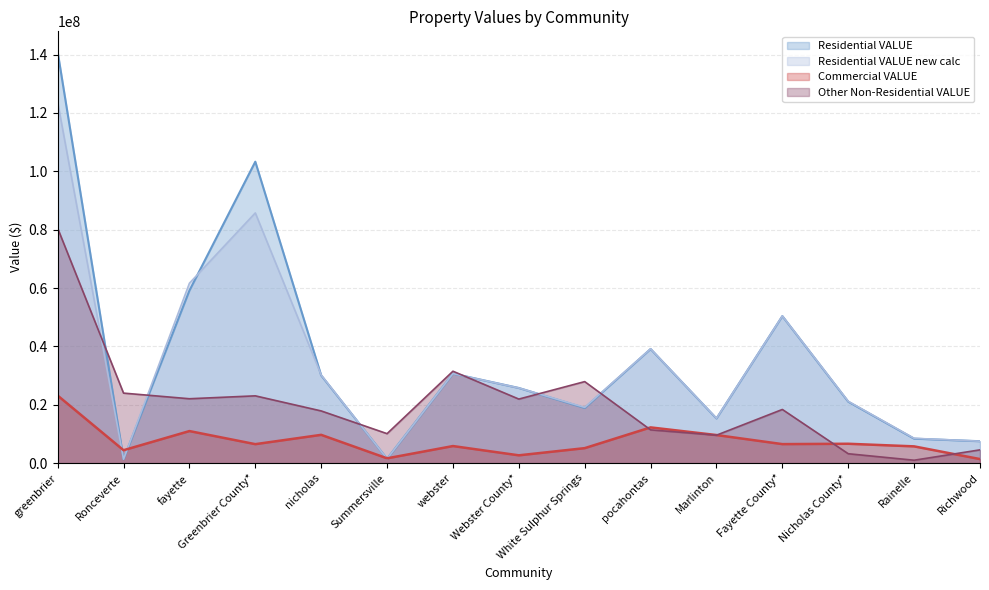

What are all the series names shown in the legend?

Residential VALUE, Residential VALUE new calc, Commercial VALUE, Other Non-Residential VALUE